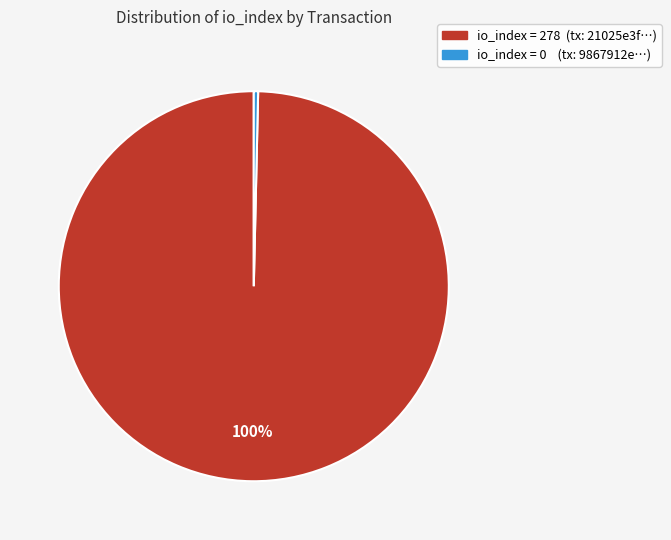

Is there any slice that represents more than half of the pie?

Yes